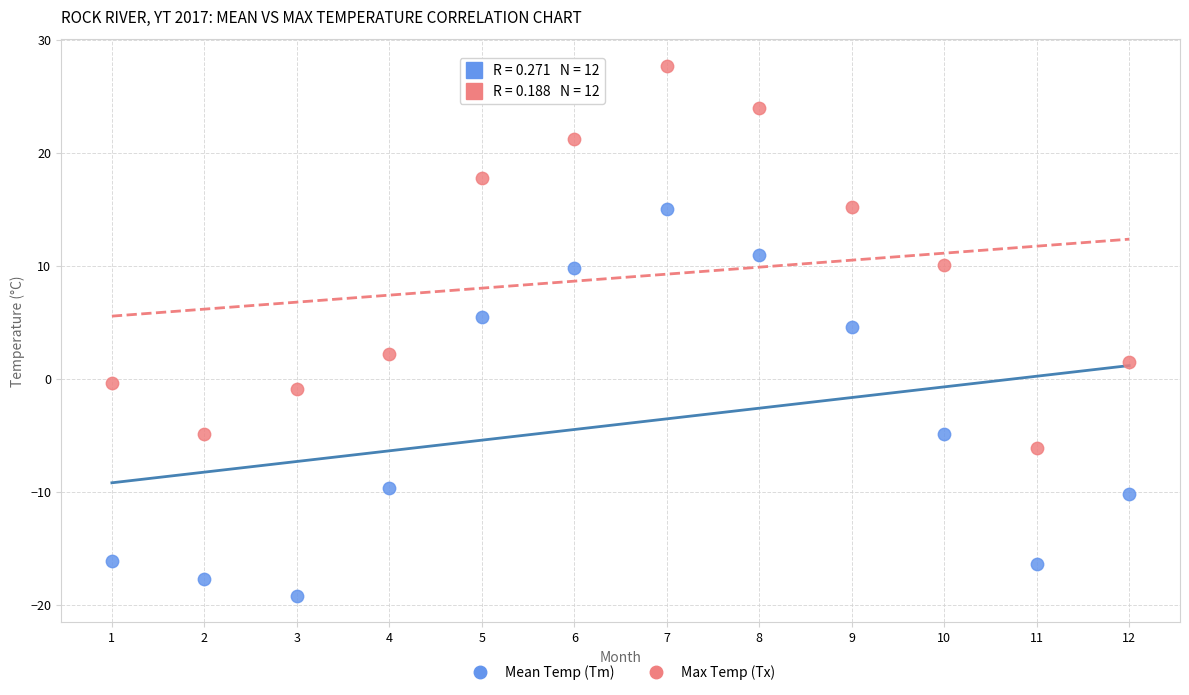

Across all data points, what is the range of Y values (max minus min)?

46.9